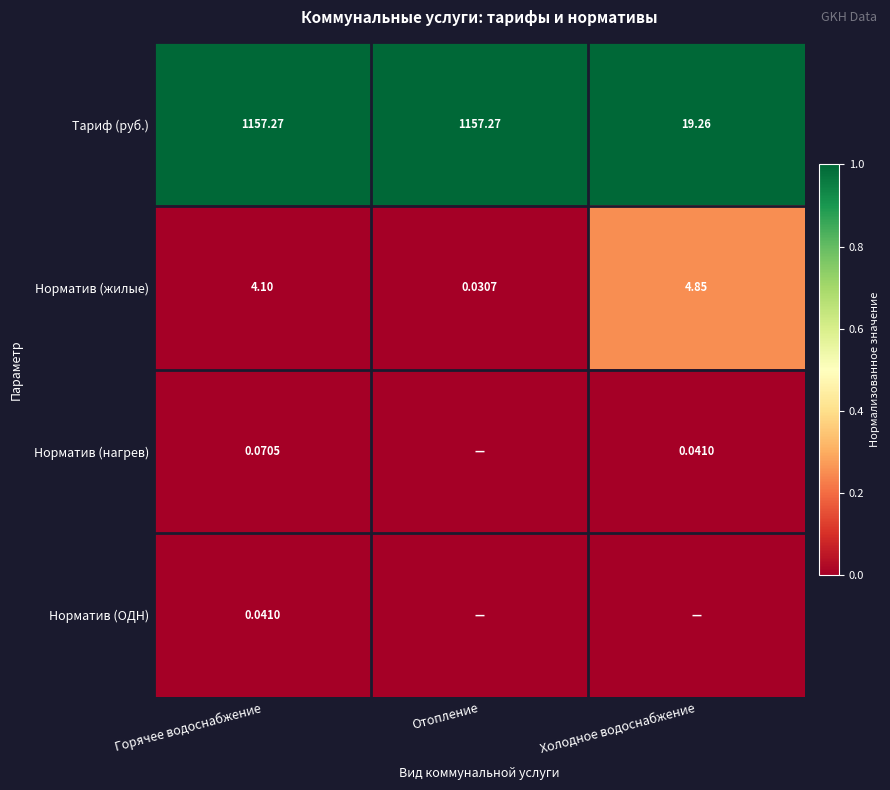

Rank the series at Горячее водоснабжение from lowest to highest value.

Норматив (ОДН), Норматив (нагрев), Норматив (жилые), Тариф (руб.)